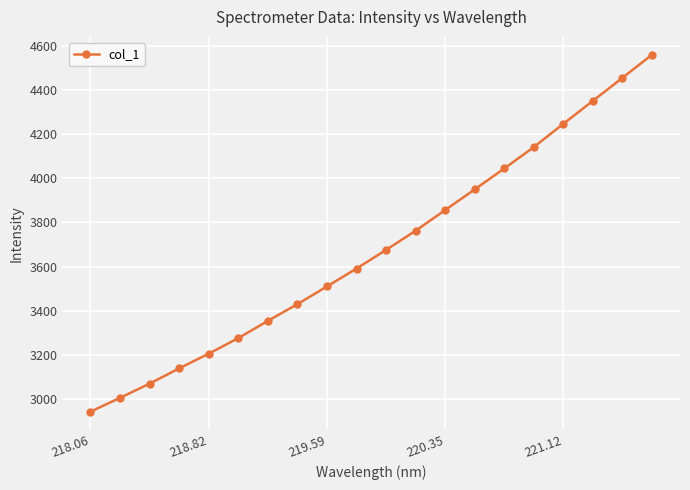

How many series are shown in this chart?

1